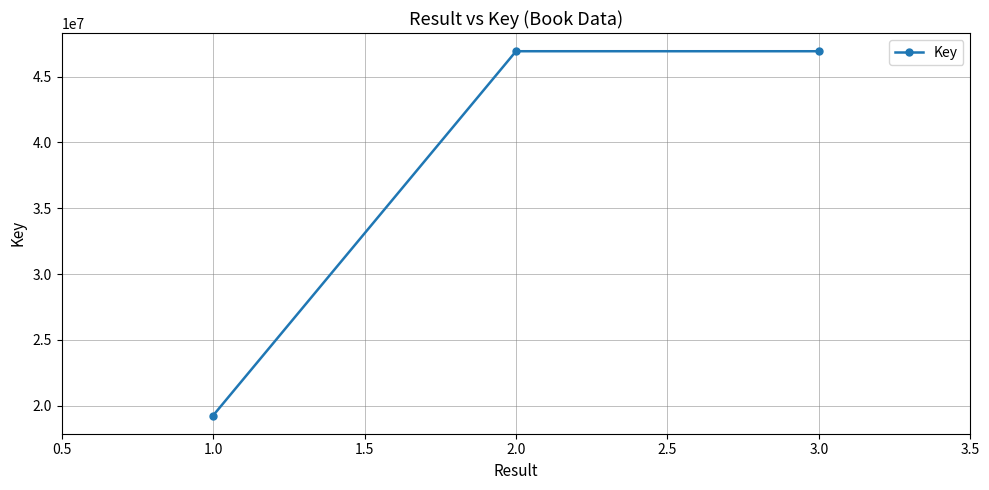

Where does the data first go above 46932514?

2.0